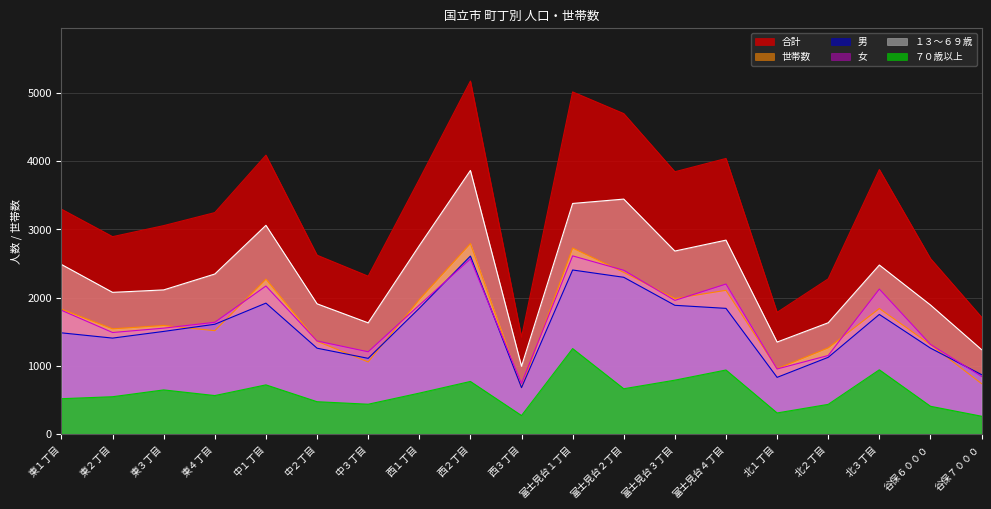

Which series changed the most between 中１丁目 and 北２丁目?

合計